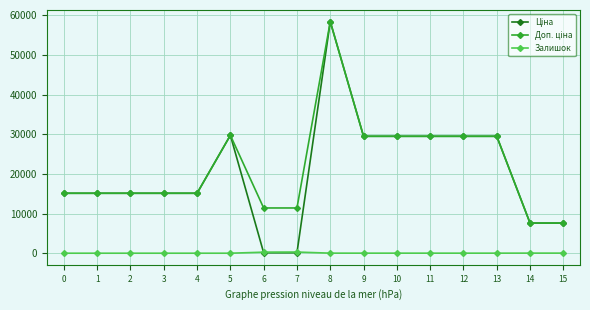

At which category is the sum across all series the highest?

8